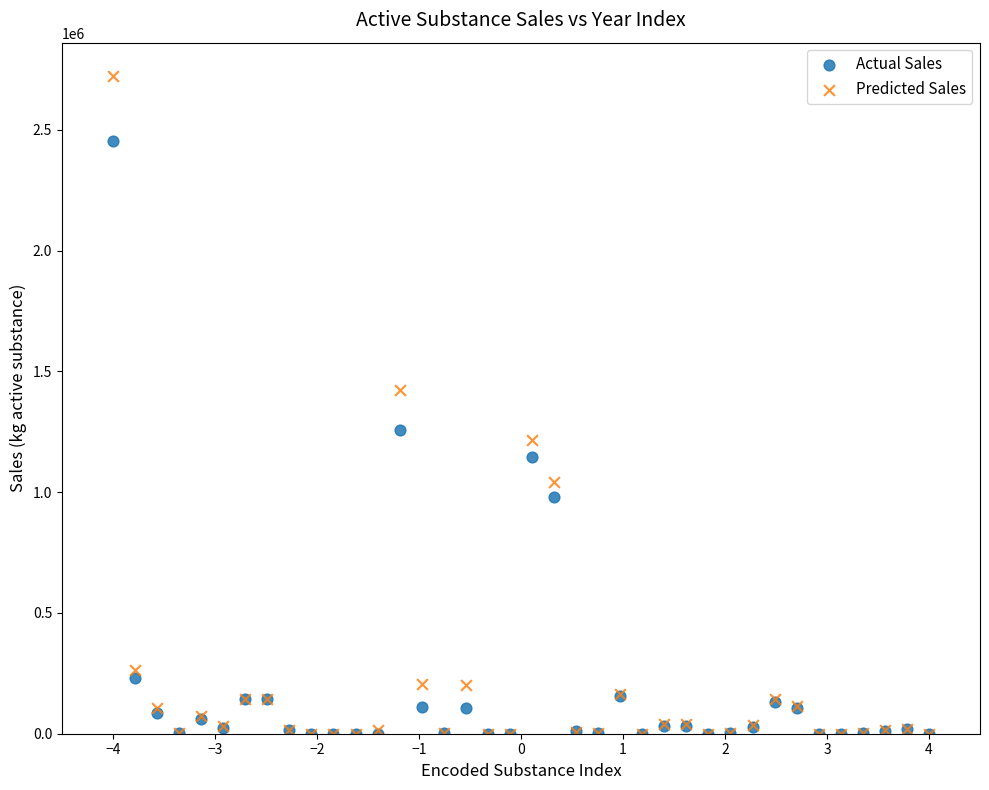

Which series has the largest Y range (max minus min)?

Predicted Sales